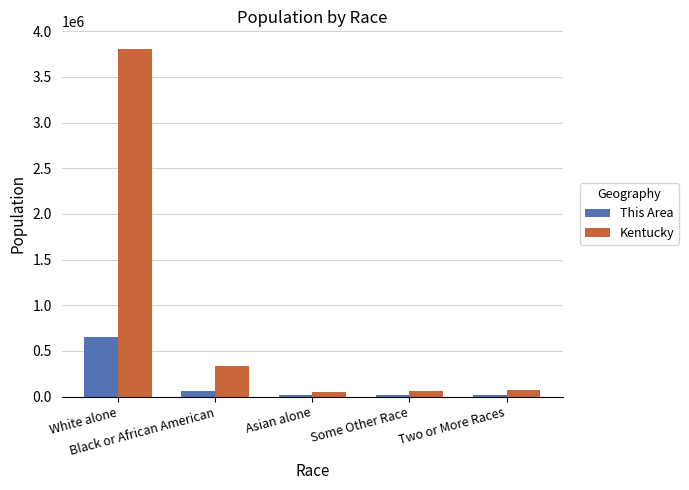

Rank the series by their maximum value, from lowest to highest.

This Area, Kentucky